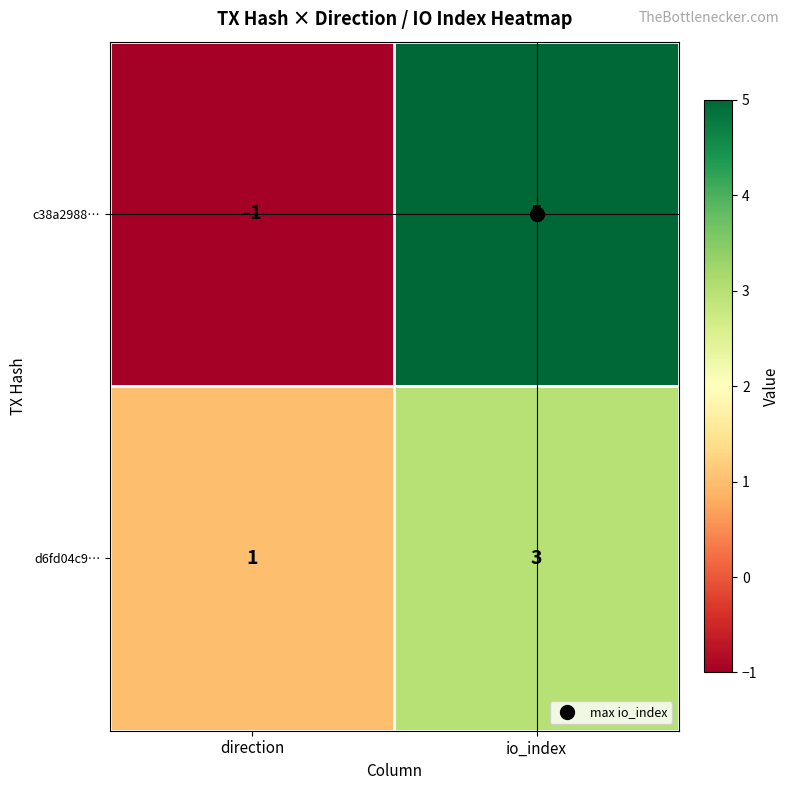

Is the value of c38a2988… at direction greater than the value of d6fd04c9… at io_index?

No